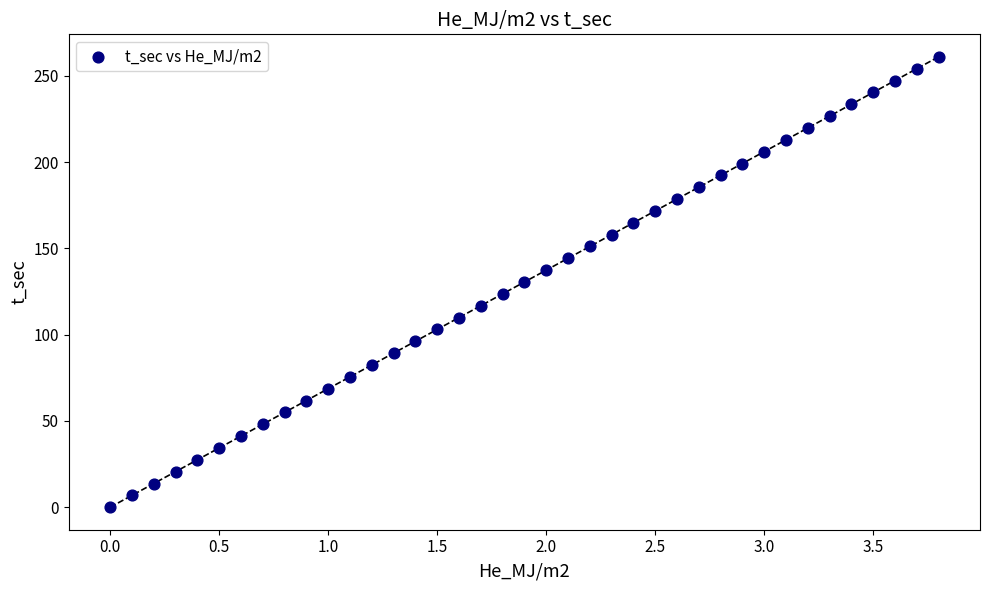

What is the range of Y values (max minus min)?

261.1